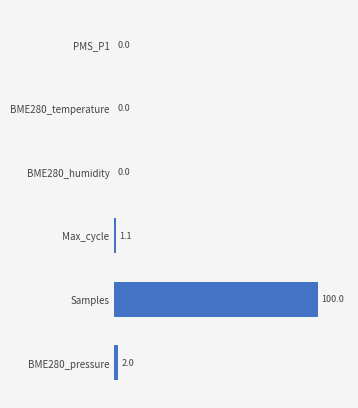

The chart shows a value of 0.0 at PMS_P1. True or false?

True